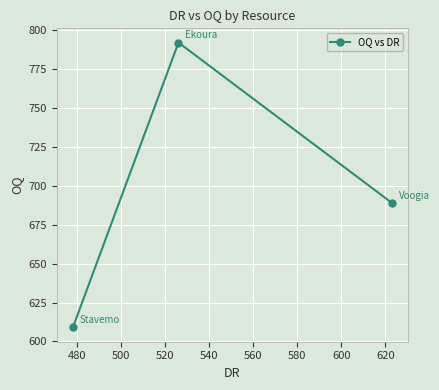

What is the difference between the maximum and second lowest values?

103